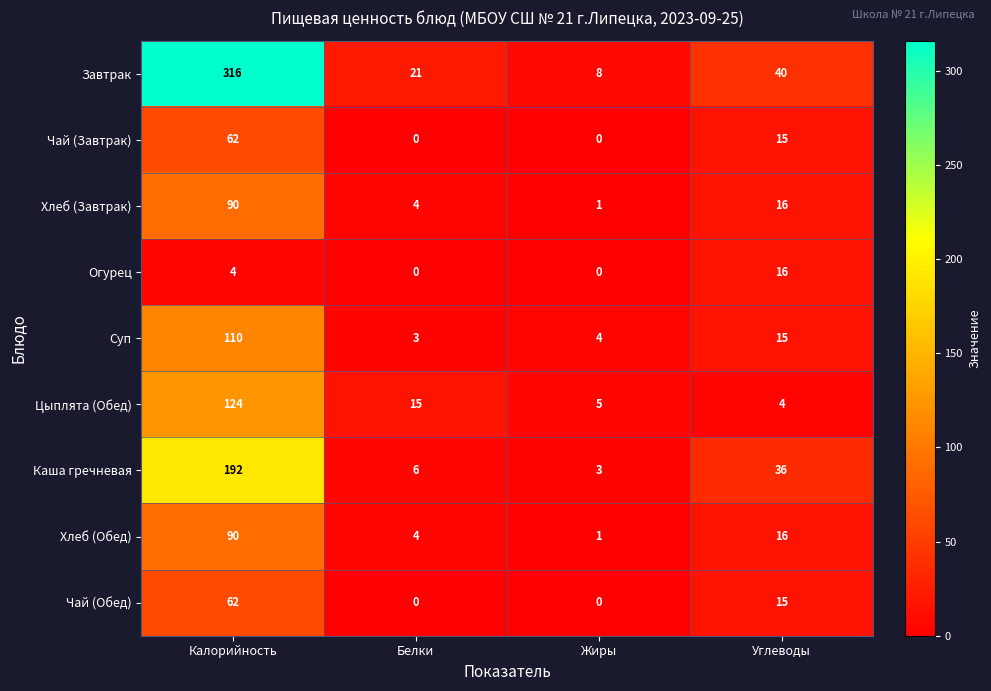

How many Огурец values are between 0 and 16?

4